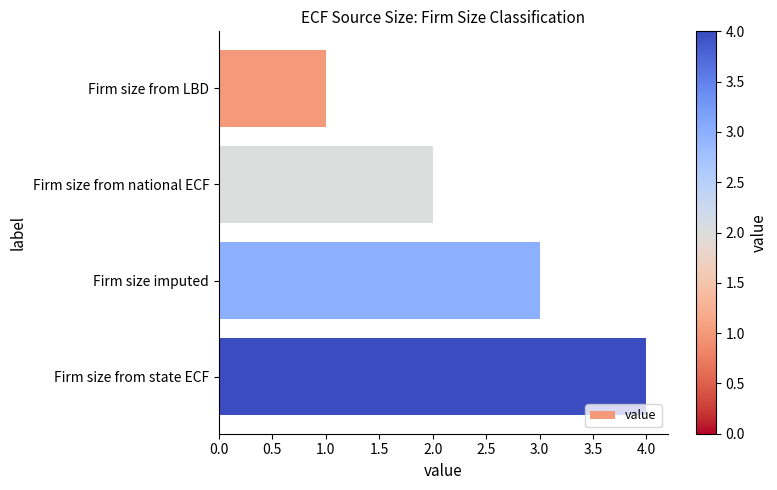

List the labels in order of value, largest first.

Firm size from state ECF, Firm size imputed, Firm size from national ECF, Firm size from LBD